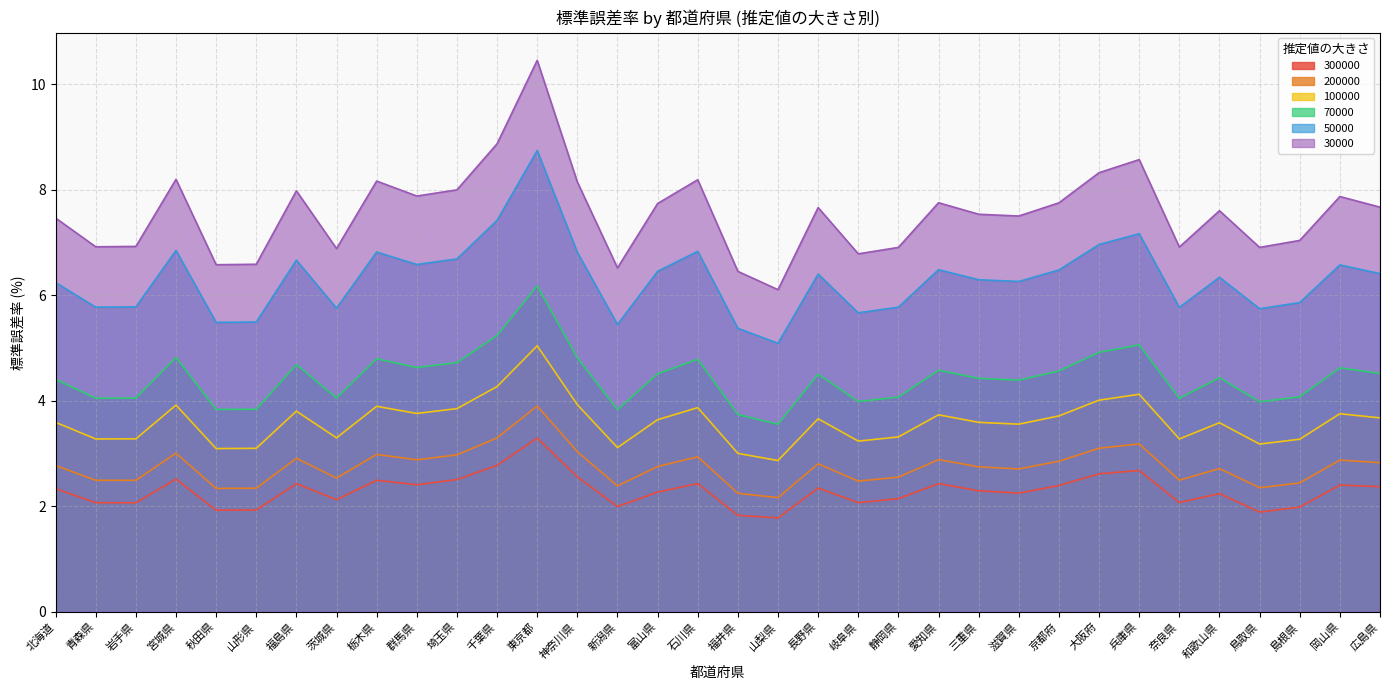

What position from the right is 和歌山県?

5